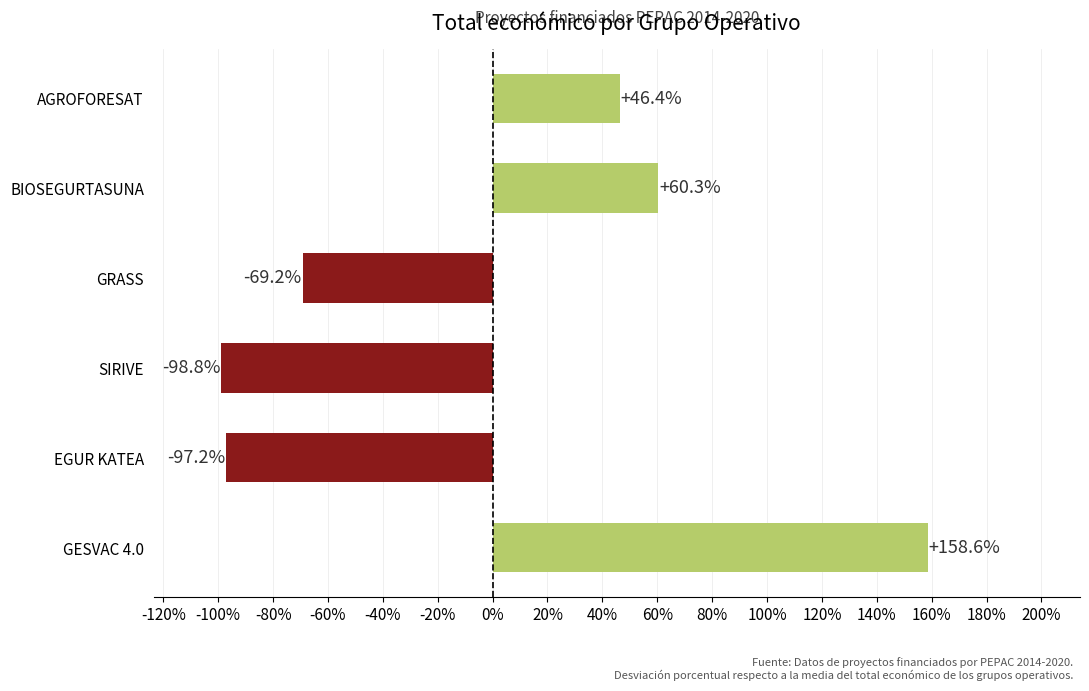

The chart shows a value of 22.1 at AGROFORESAT. True or false?

False